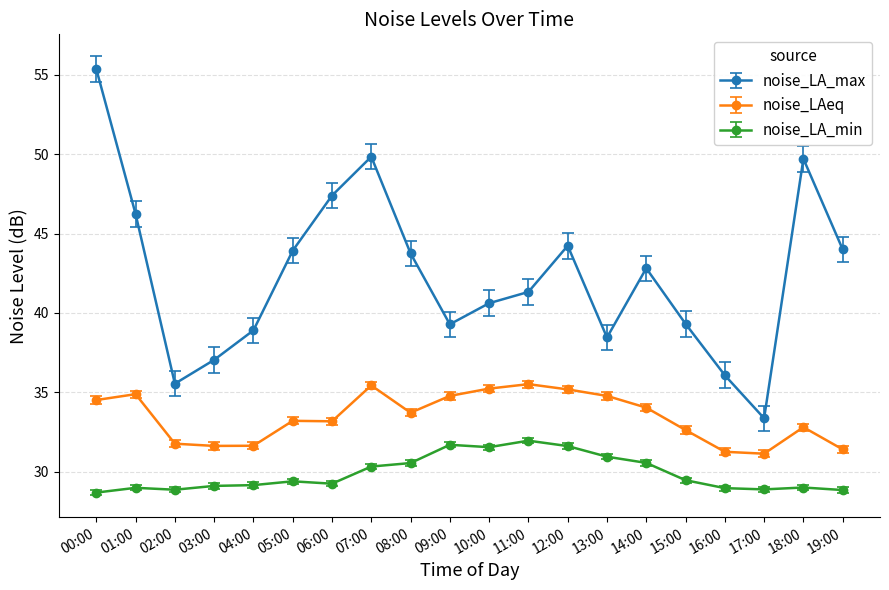

At which category does noise_LAeq reach its first local peak?

01:00